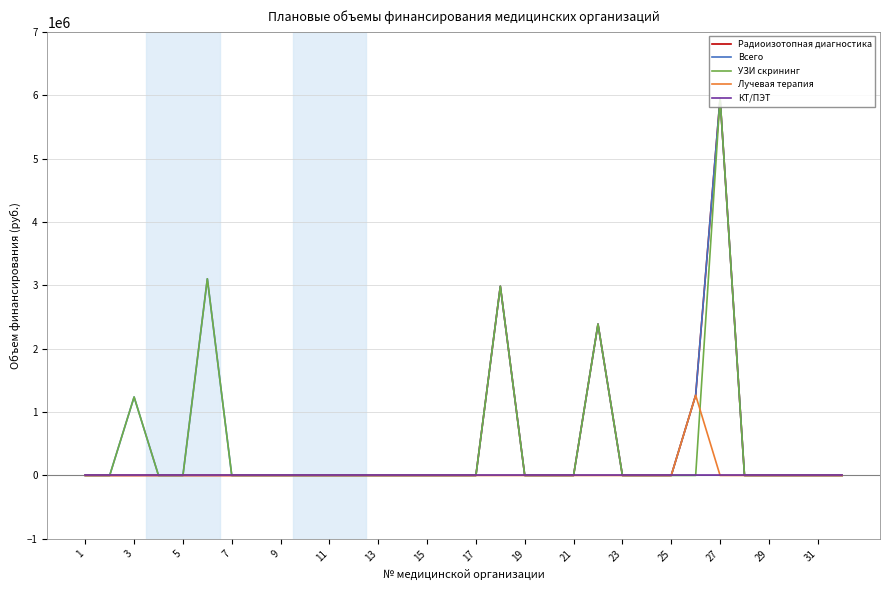

At how many categories does at least one series exceed 2045686?

4